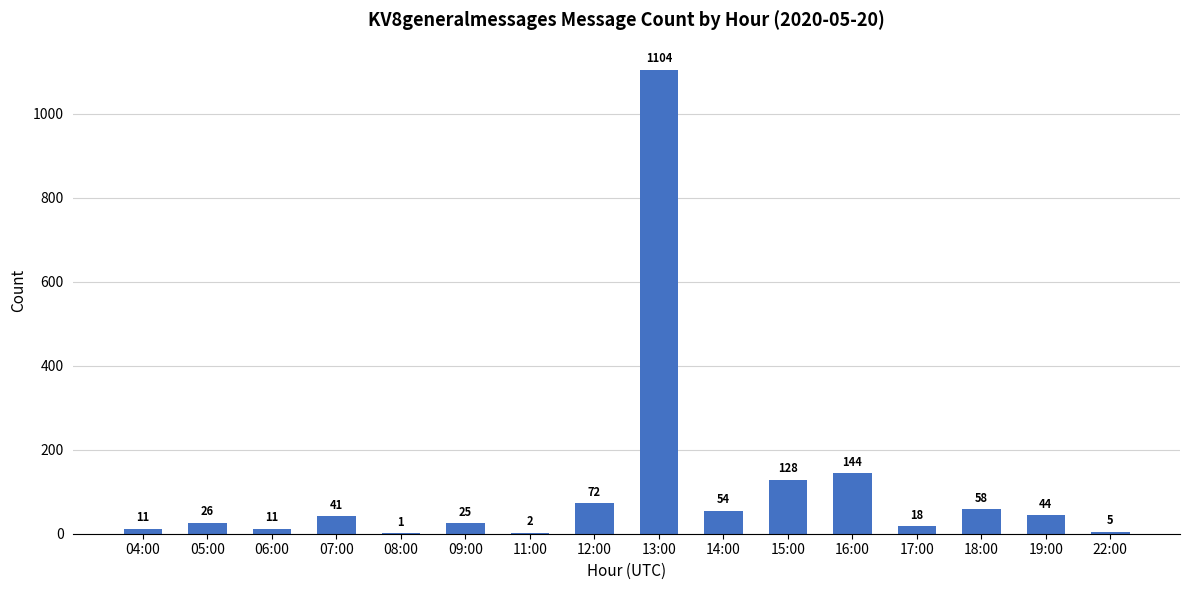

At which label is the value closest to 552?

16:00